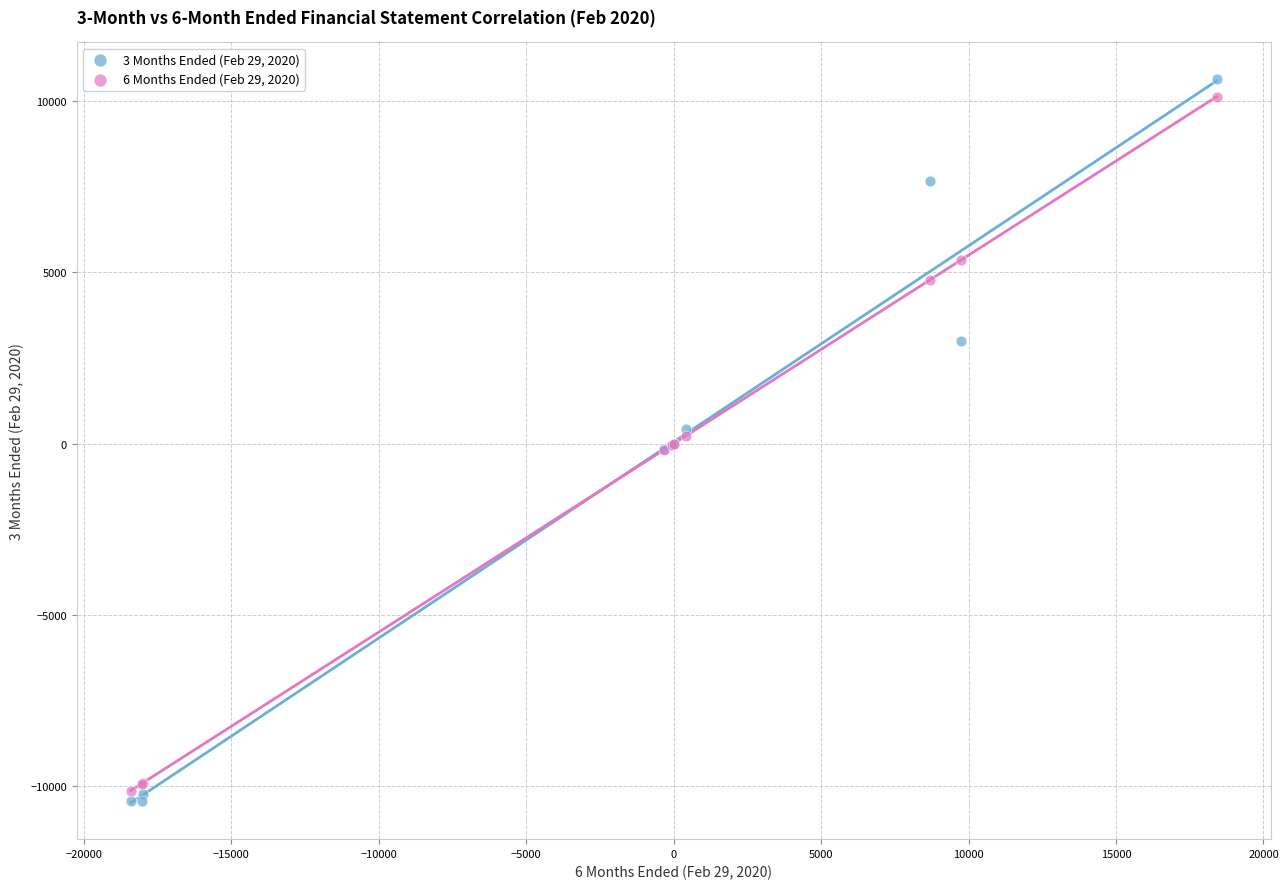

What is the X range (max minus min) for the scatter plot?

36826.0